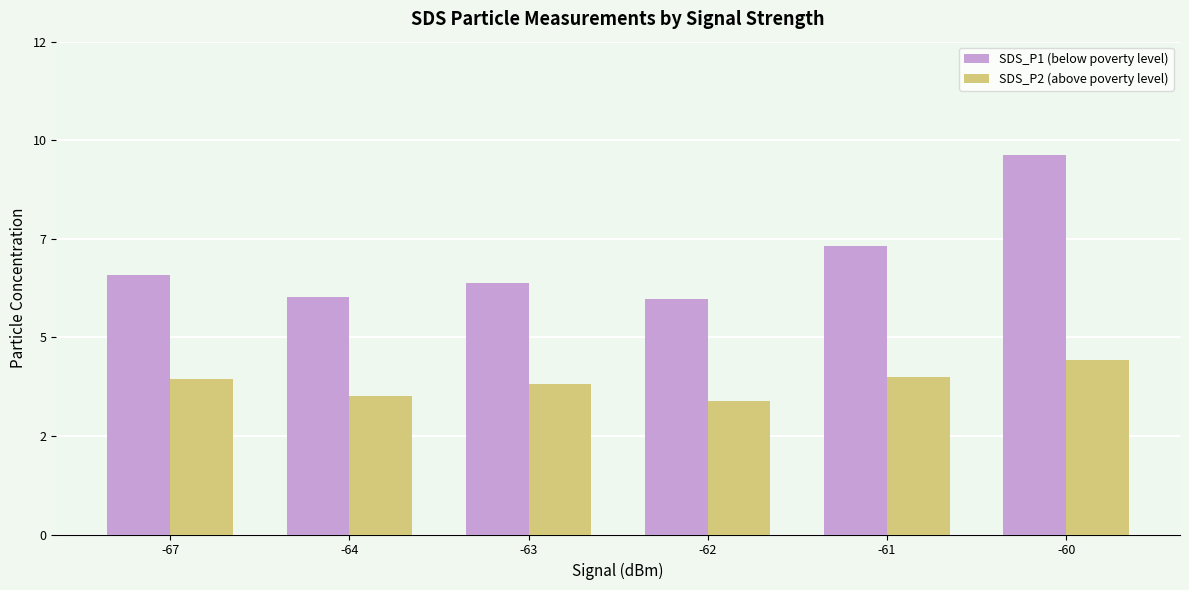

What are all the series names shown in the legend?

SDS_P1 (below poverty level), SDS_P2 (above poverty level)